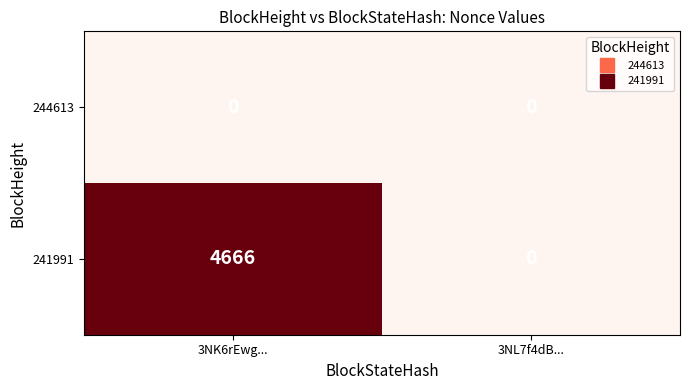

Reading right to left, list all the values displayed in this chart.

244613: 3NL7f4dB...=0	3NK6rEwg...=0
241991: 3NL7f4dB...=0	3NK6rEwg...=4666